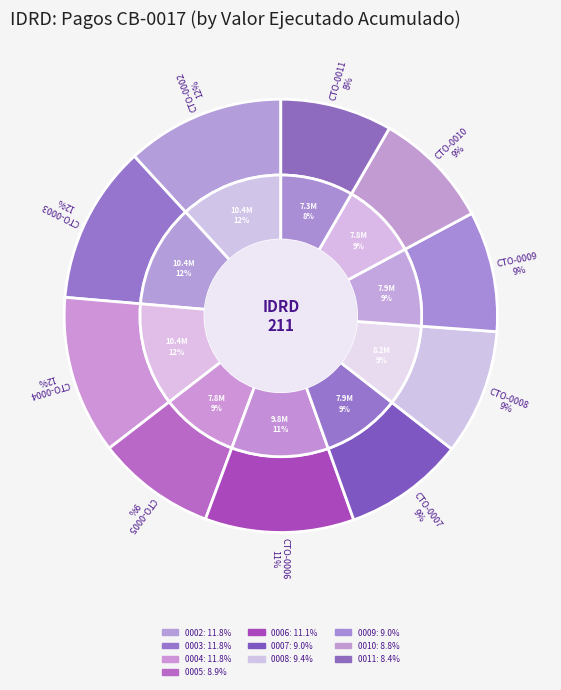

Count the number of slices in the pie.

10